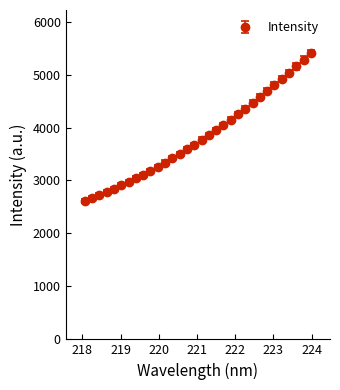

What is the value of the 16th point from the left?

3673.1